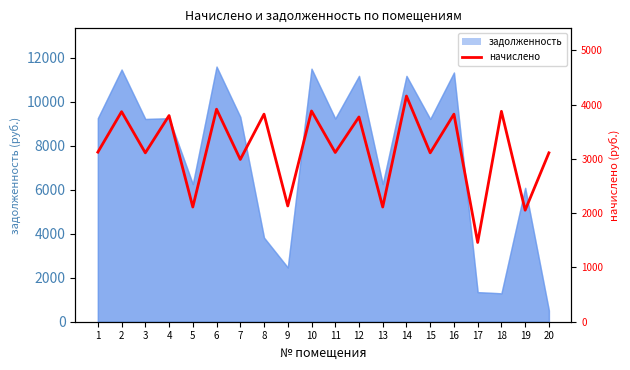

What value does the data have at 16?

3823.2